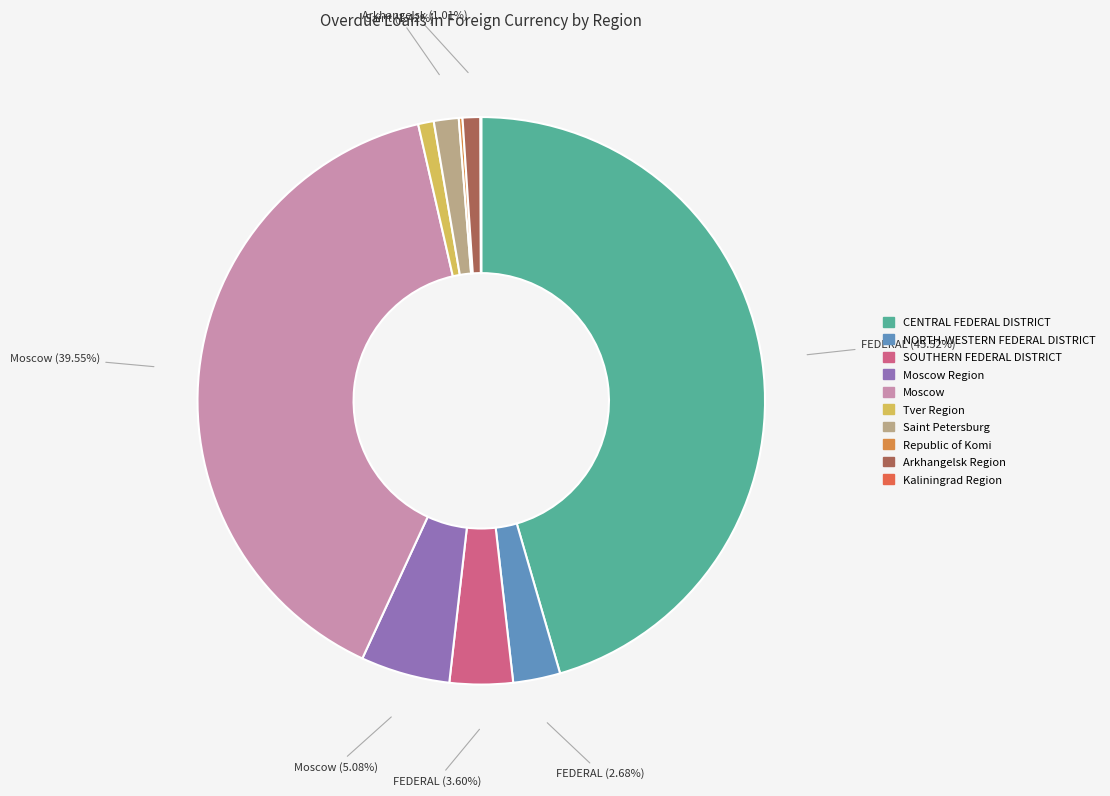

Rank the categories by value from lowest to highest.

Kaliningrad Region, Republic of Komi, Tver Region, Arkhangelsk Region, Saint Petersburg, NORTH-WESTERN FEDERAL DISTRICT, SOUTHERN FEDERAL DISTRICT, Moscow Region, Moscow, CENTRAL FEDERAL DISTRICT